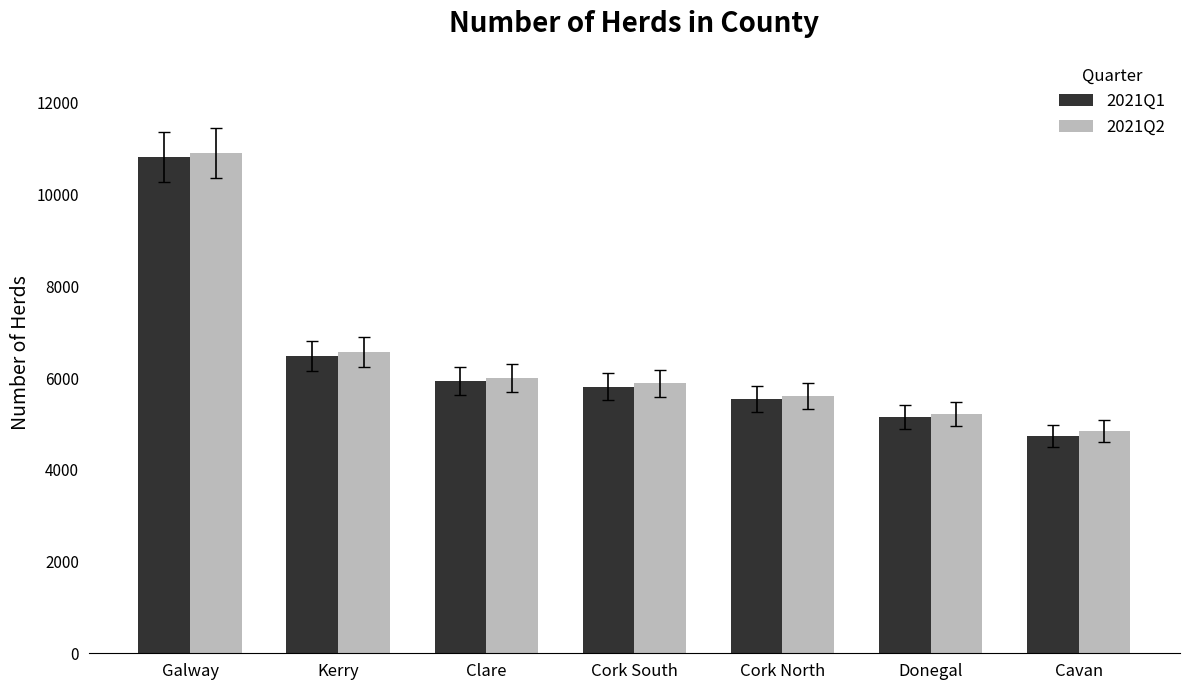

How many series are shown in this chart?

2